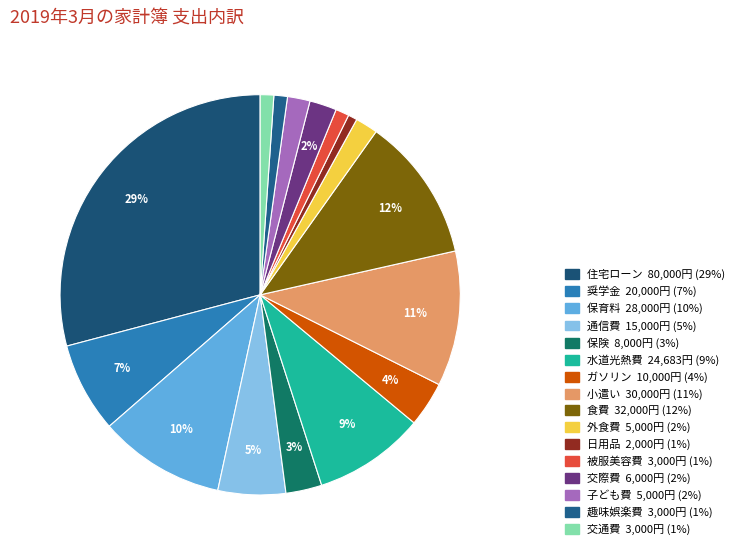

Approximately how many times larger is the value at 交通費 compared to 日用品?

1.5